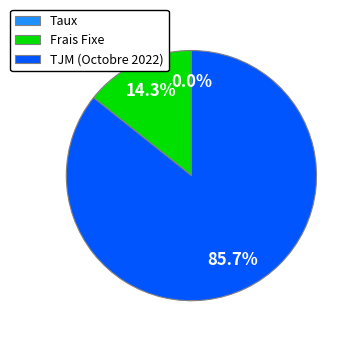

Combined, do Frais Fixe and TJM (Octobre 2022) account for over 50%?

Yes